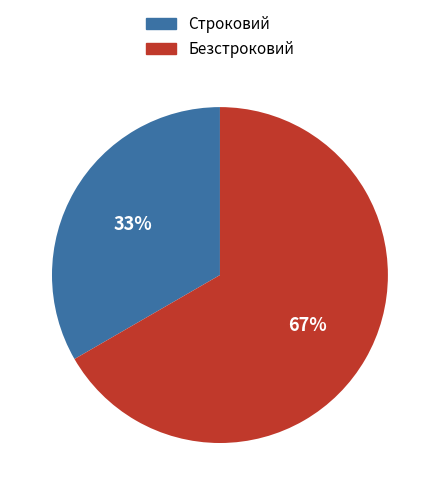

Which slice is the smallest?

Строковий